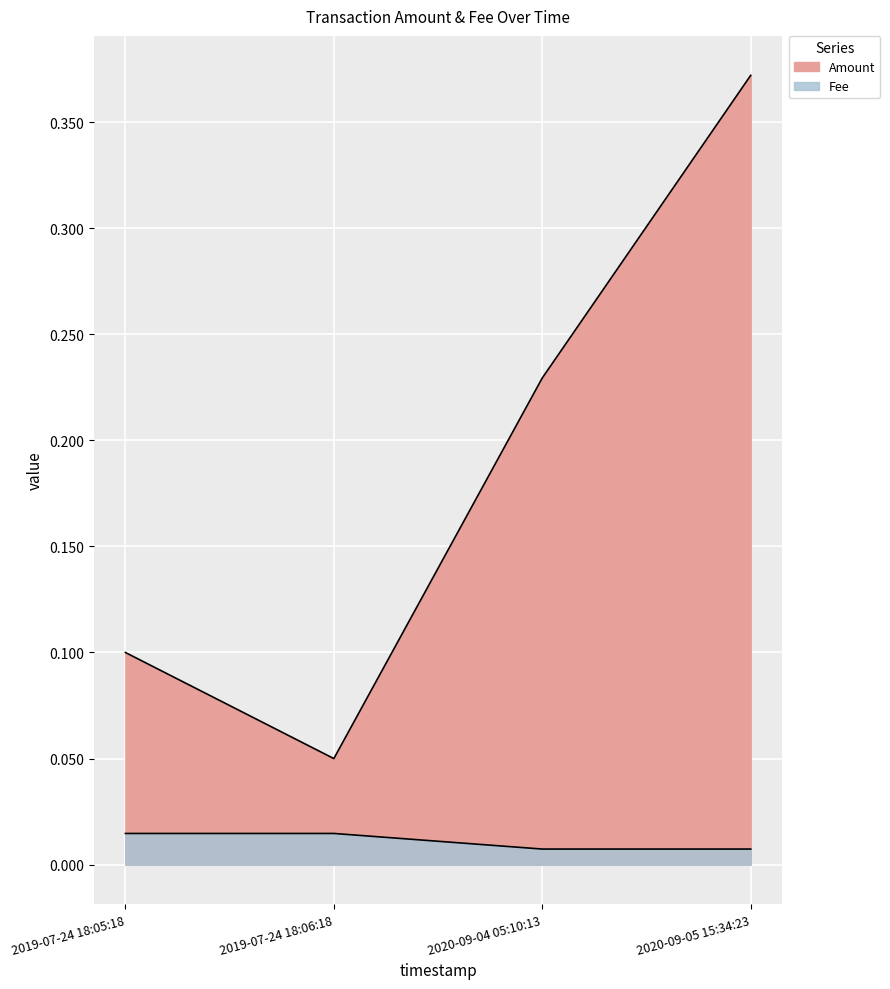

What is the lowest value of the Amount series?

0.1